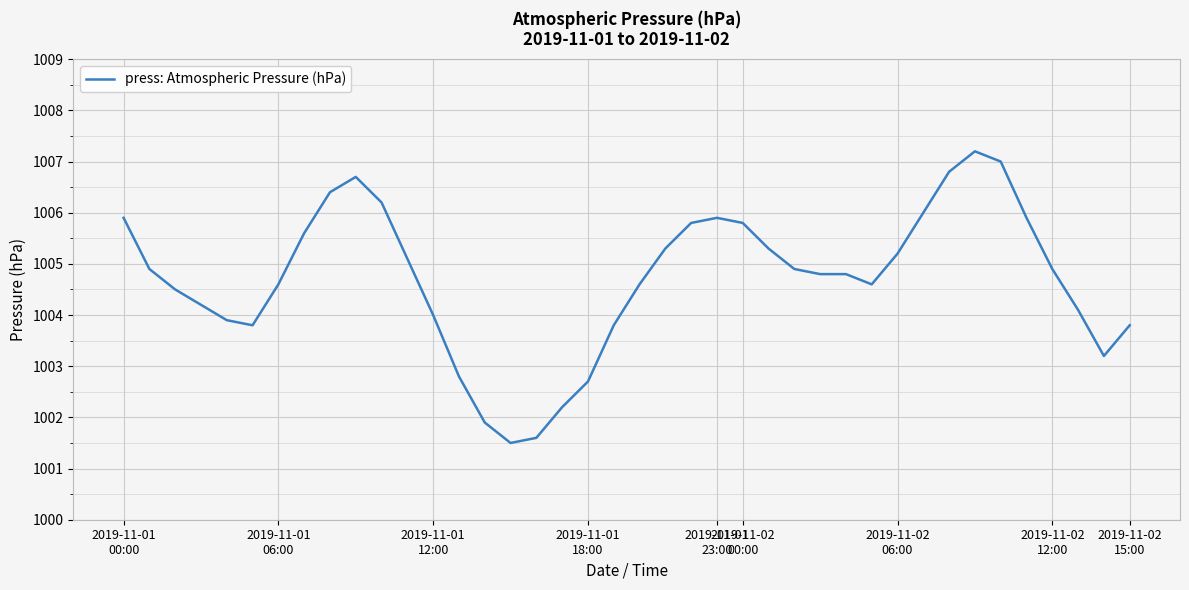

What is the greatest value displayed?

1007.2